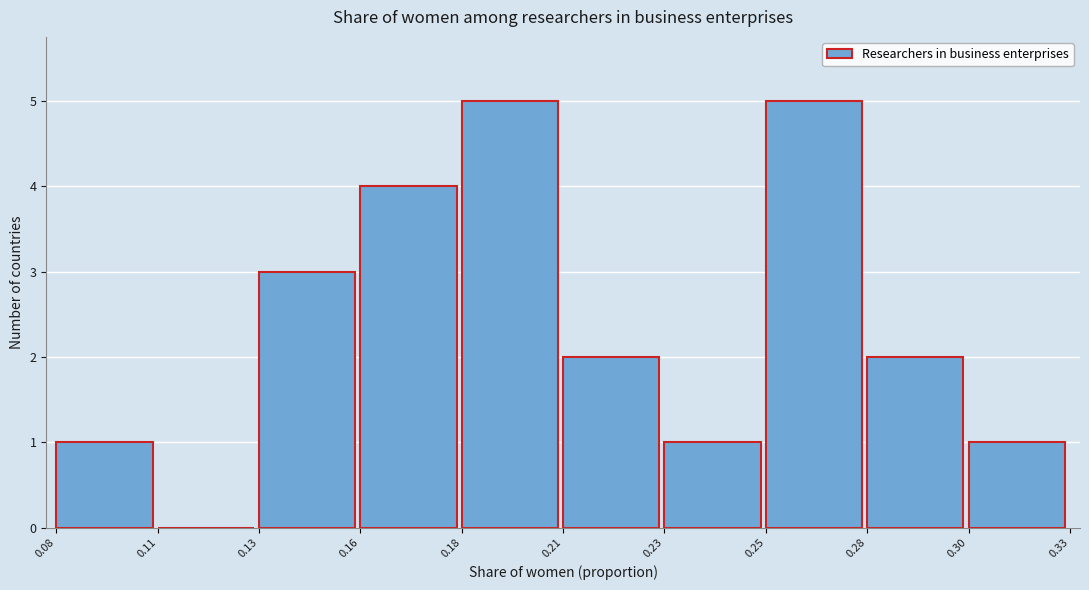

Reading left to right, extract all data points from this chart.

0.08=1	0.11=0	0.13=3	0.16=4	0.18=5	0.21=2	0.23=1	0.25=5	0.28=2	0.30=1